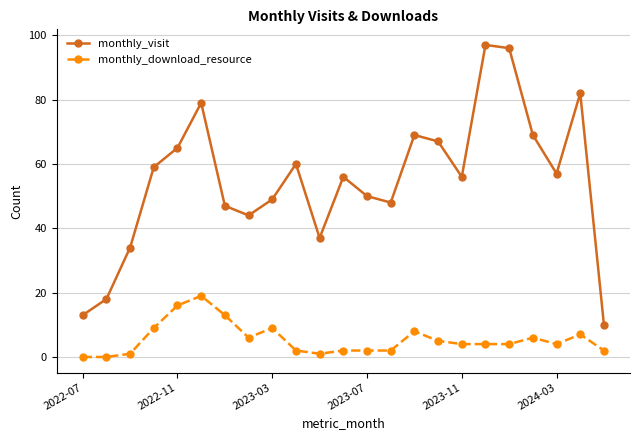

True or false: monthly_download_resource and monthly_visit cross at least once.

False